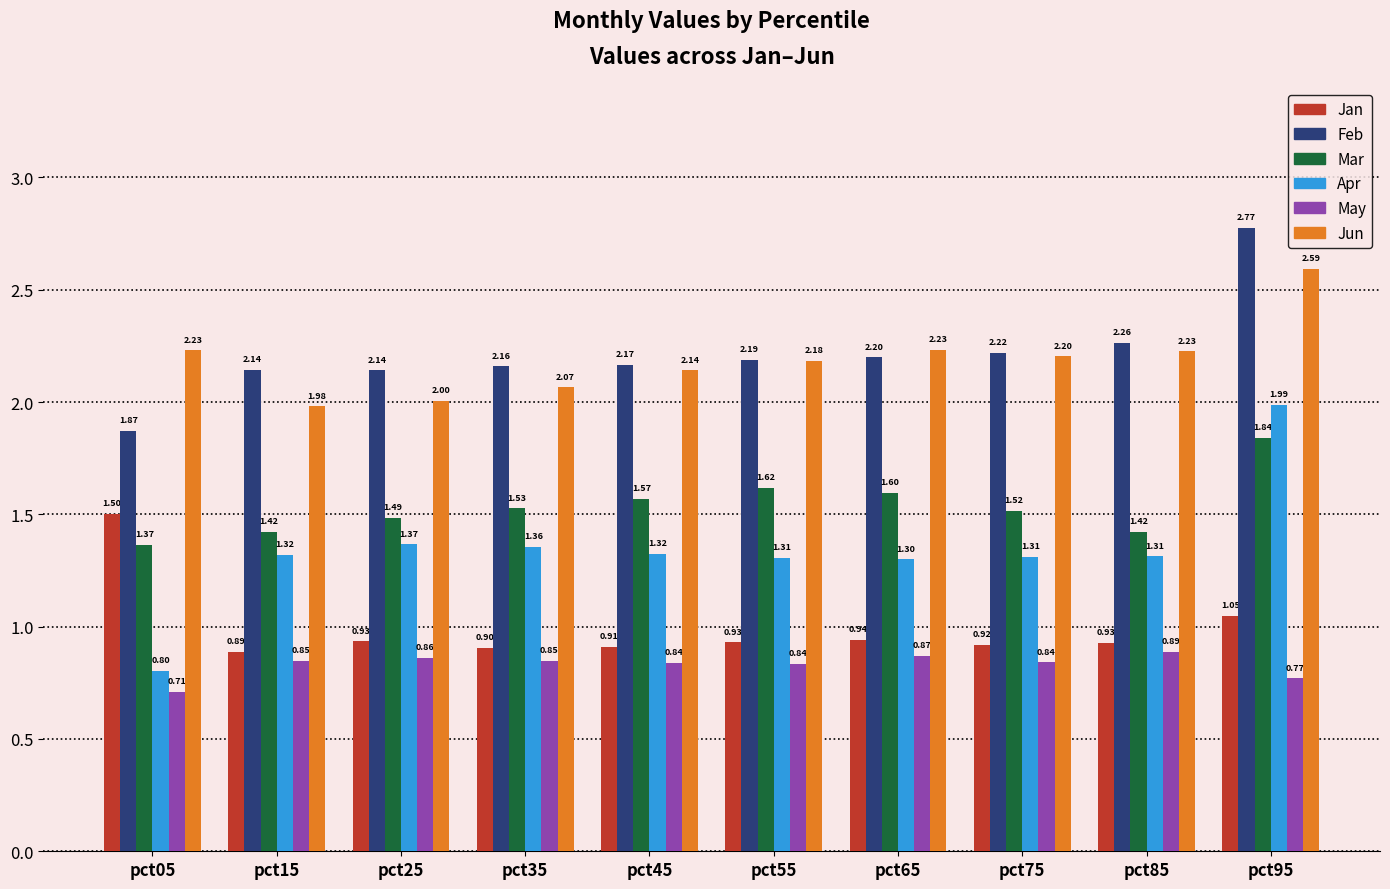

Between pct15 and pct65, which series saw the biggest shift?

Jun